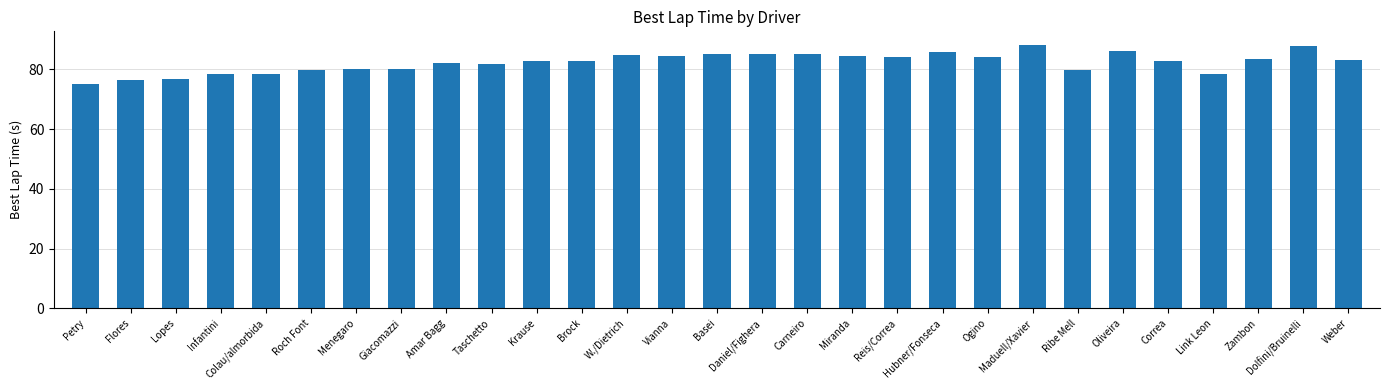

How many bars are there in total?

29